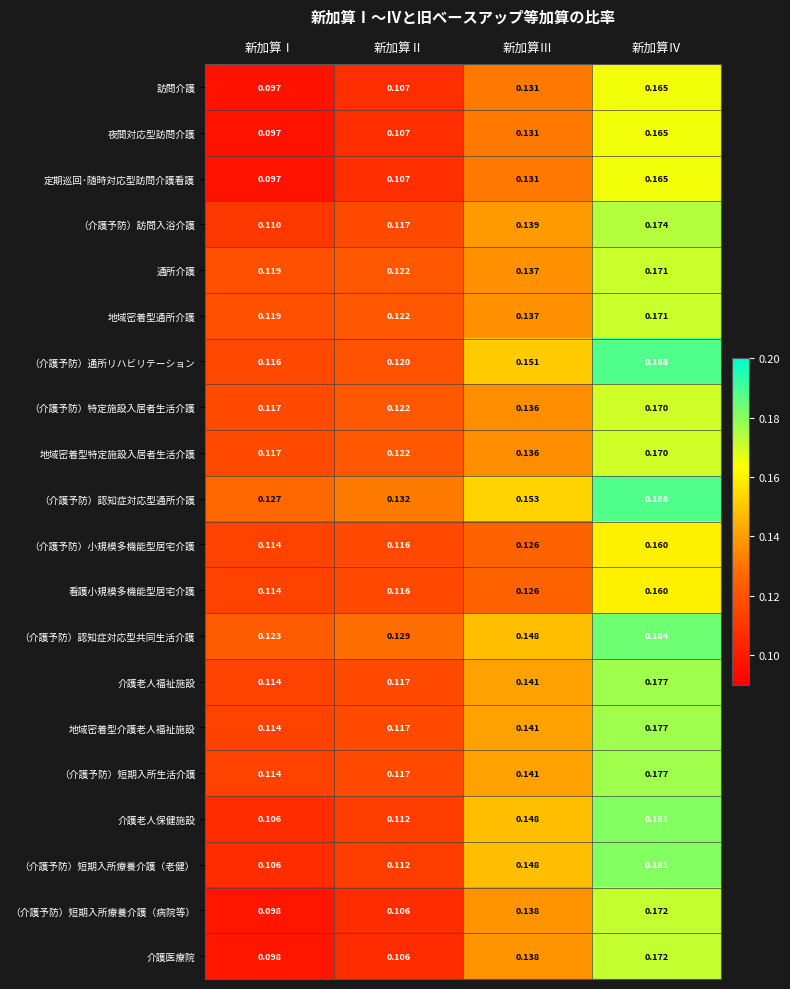

At which label is 地域密着型通所介護 closest to 0?

新加算Ⅰ